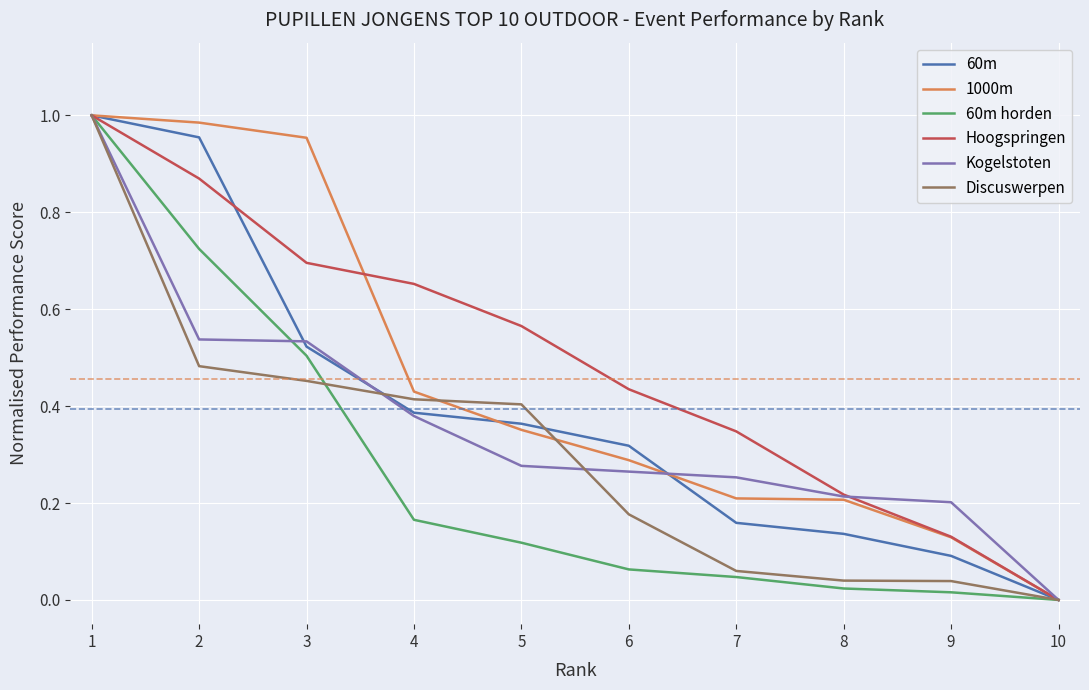

Is the value of Hoogspringen at 8 greater than the value of 60m at 4?

No